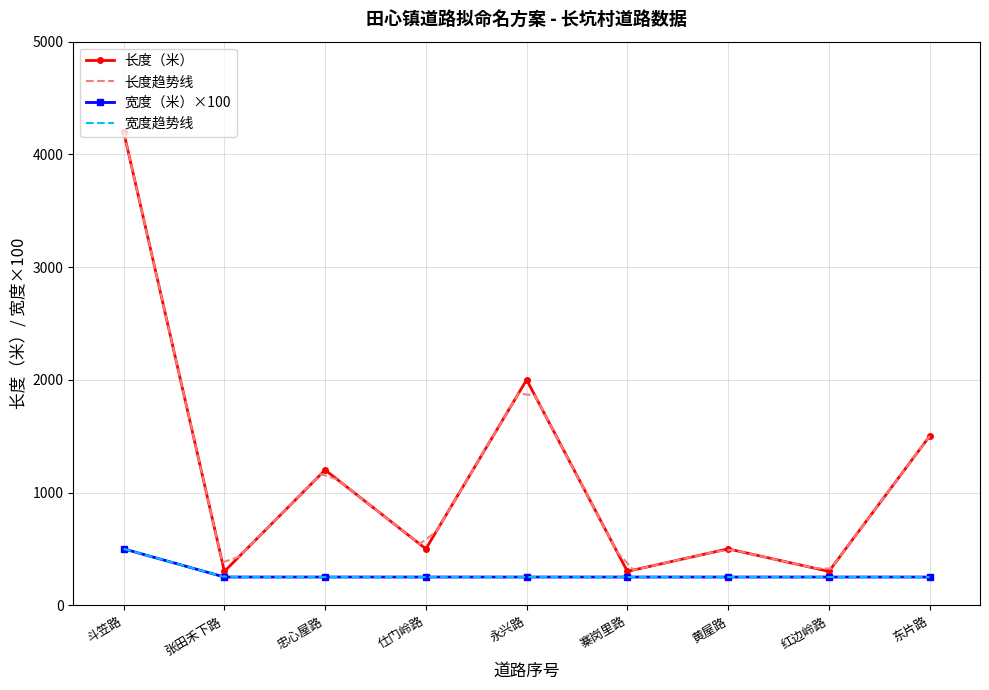

The 宽度（米） series shows 448 at 红边岭路. True or false?

False